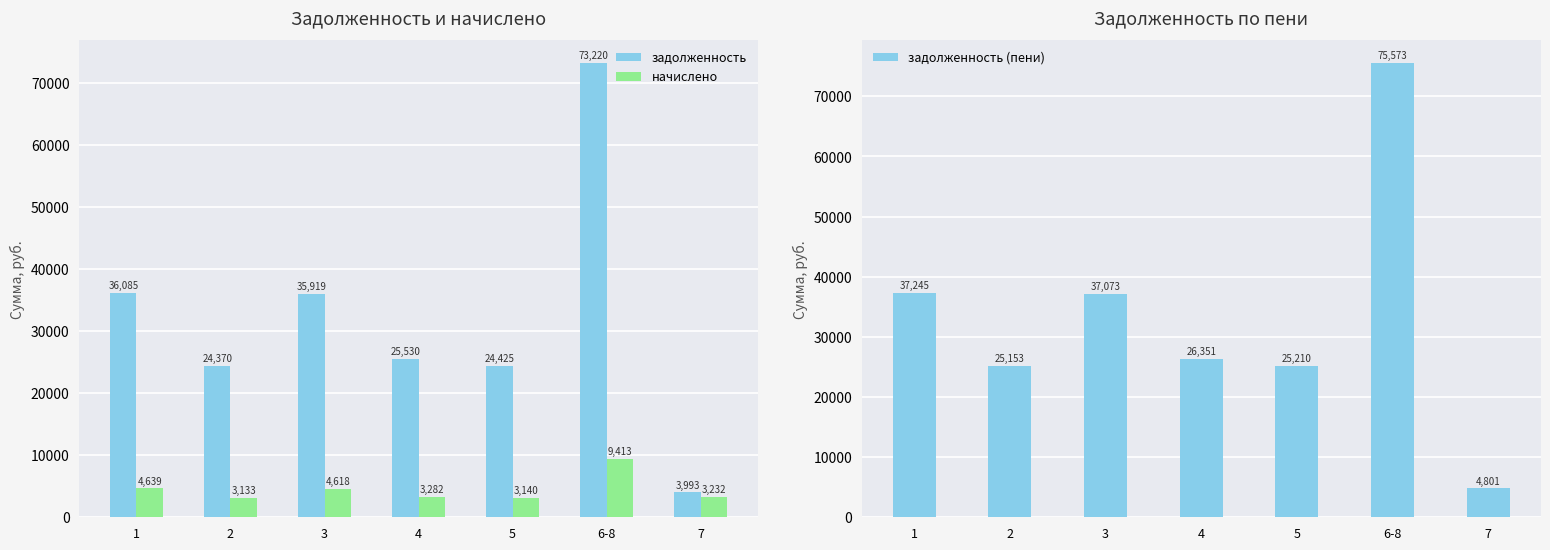

What is the label of the 6th bar from the left?

6-8